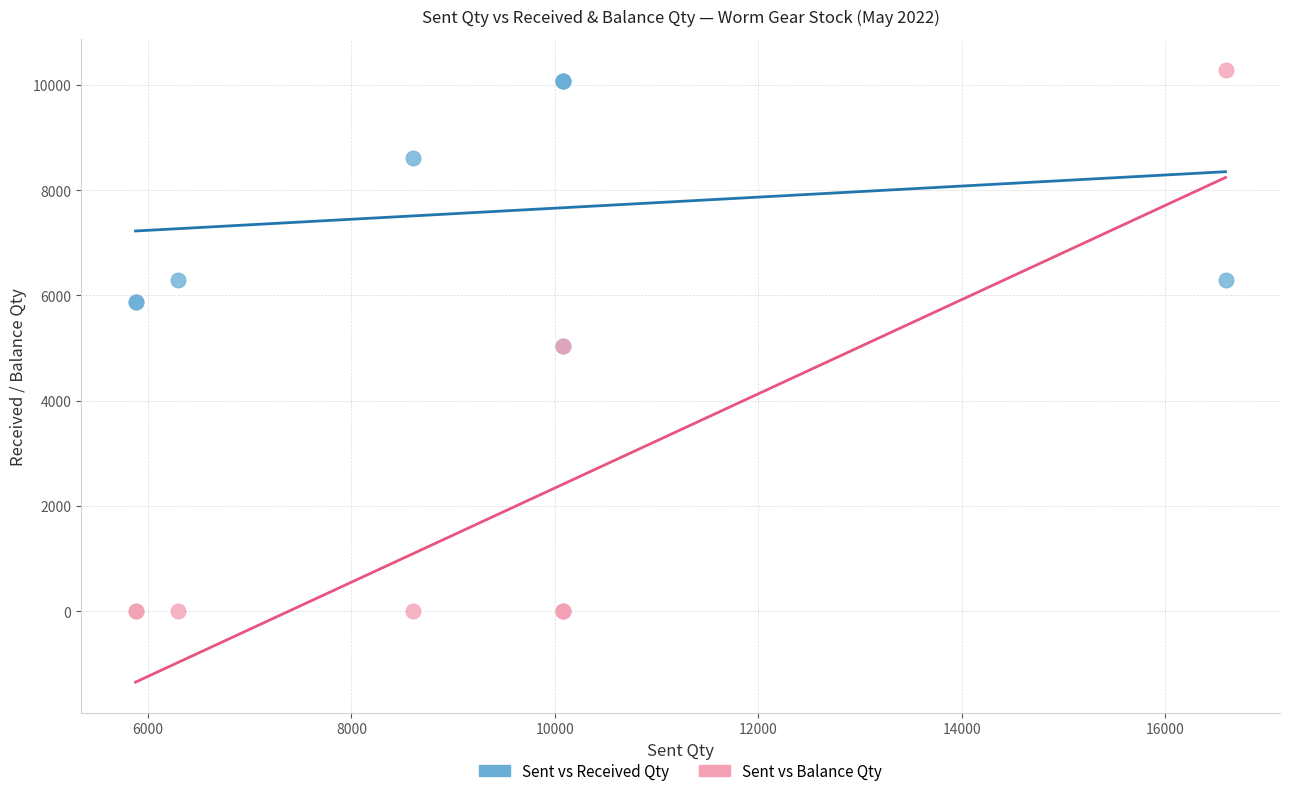

What are all the series names shown in the legend?

Sent vs Received Qty, Sent vs Balance Qty